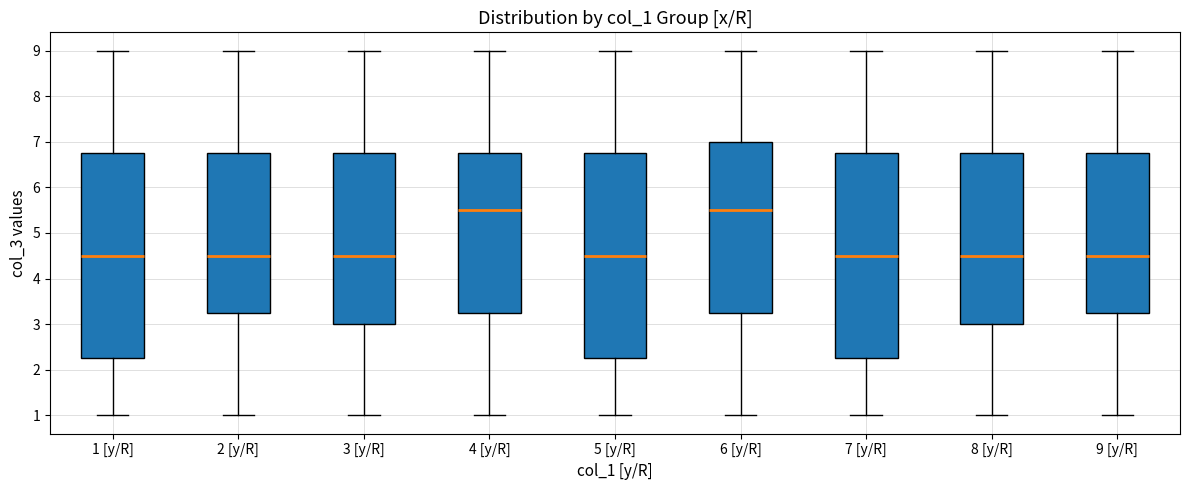

Reading left to right, transcribe this box plot: for each box, give where its median line is, the range the box spans, and where its two whiskers end, as read against the y-axis. The values are not printed on the chart, so give them approximately, as read against the axis.

1 [y/R]: median 4.5, box 2.3 to 6.8, whiskers 1.0 to 9.0
2 [y/R]: median 4.5, box 3.3 to 6.8, whiskers 1.0 to 9.0
3 [y/R]: median 4.5, box 3.0 to 6.8, whiskers 1.0 to 9.0
4 [y/R]: median 5.5, box 3.3 to 6.8, whiskers 1.0 to 9.0
5 [y/R]: median 4.5, box 2.3 to 6.8, whiskers 1.0 to 9.0
6 [y/R]: median 5.5, box 3.3 to 7.0, whiskers 1.0 to 9.0
7 [y/R]: median 4.5, box 2.3 to 6.8, whiskers 1.0 to 9.0
8 [y/R]: median 4.5, box 3.0 to 6.8, whiskers 1.0 to 9.0
9 [y/R]: median 4.5, box 3.3 to 6.8, whiskers 1.0 to 9.0